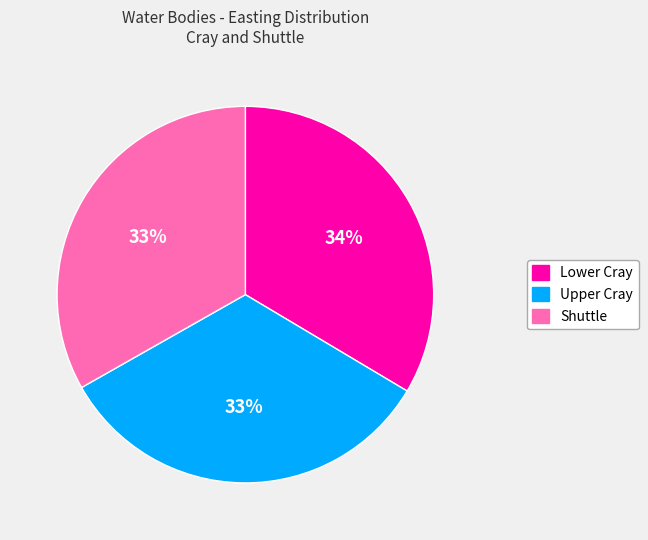

The Lower Cray slice represents 34% of the pie. True or false?

True